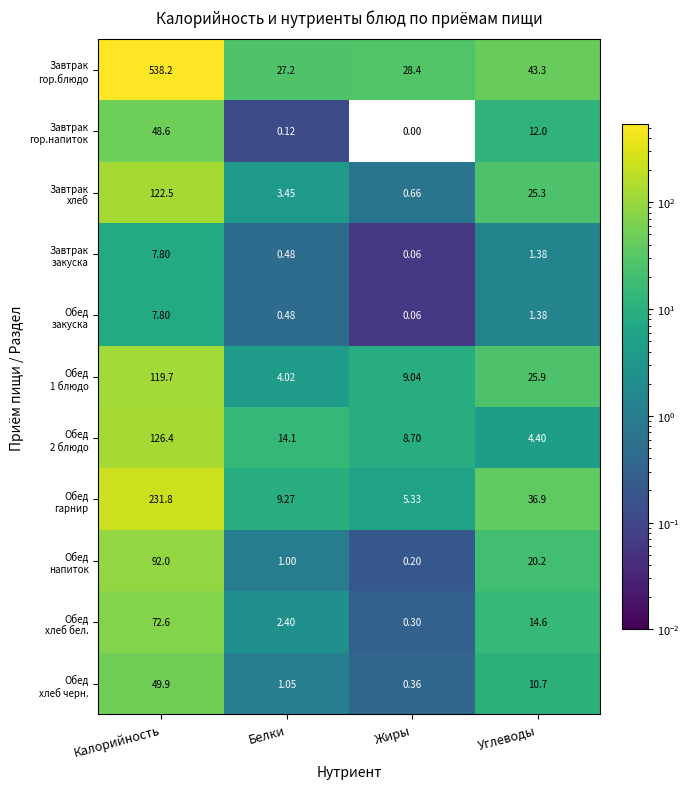

At which category does the chart reach its minimum across all series?

Жиры